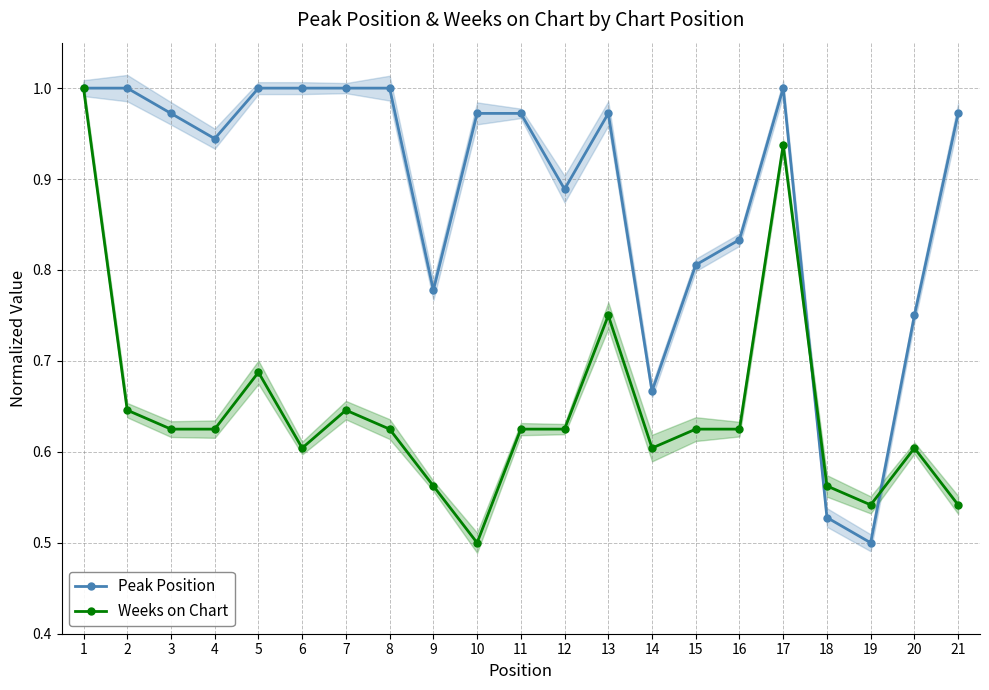

What is the sum of all Peak Position values?

18.6